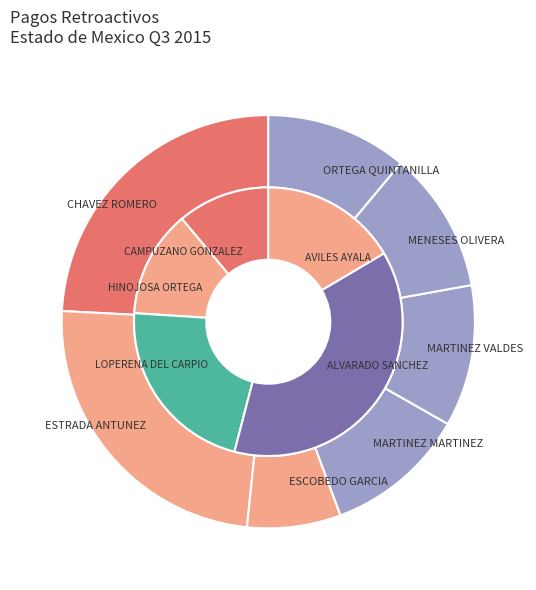

How many slices are in this pie chart?

12